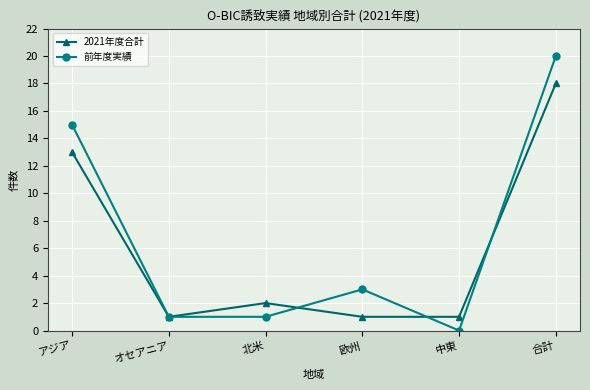

What position from the left is 北米?

3